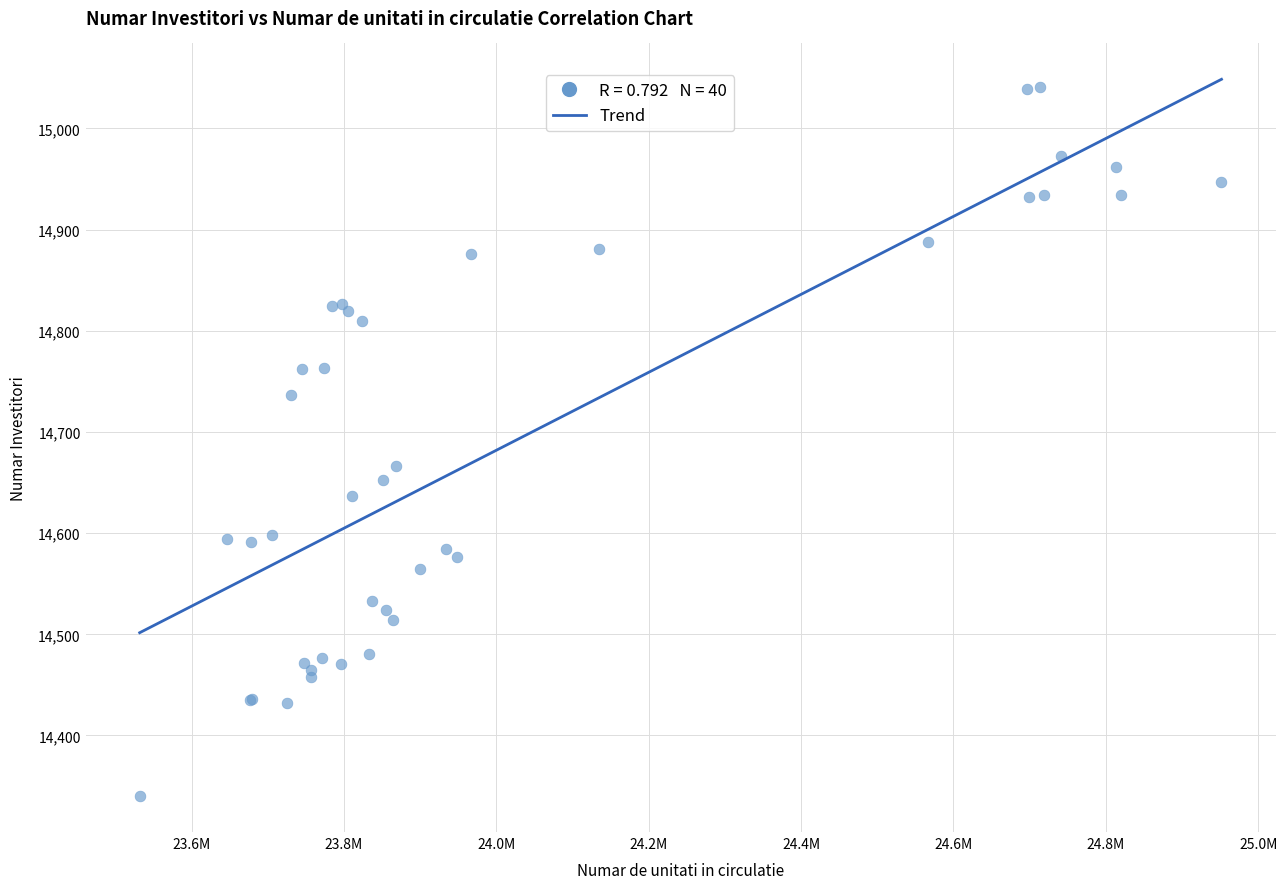

What Y value in the scatter plot is closest to 14690?

14666